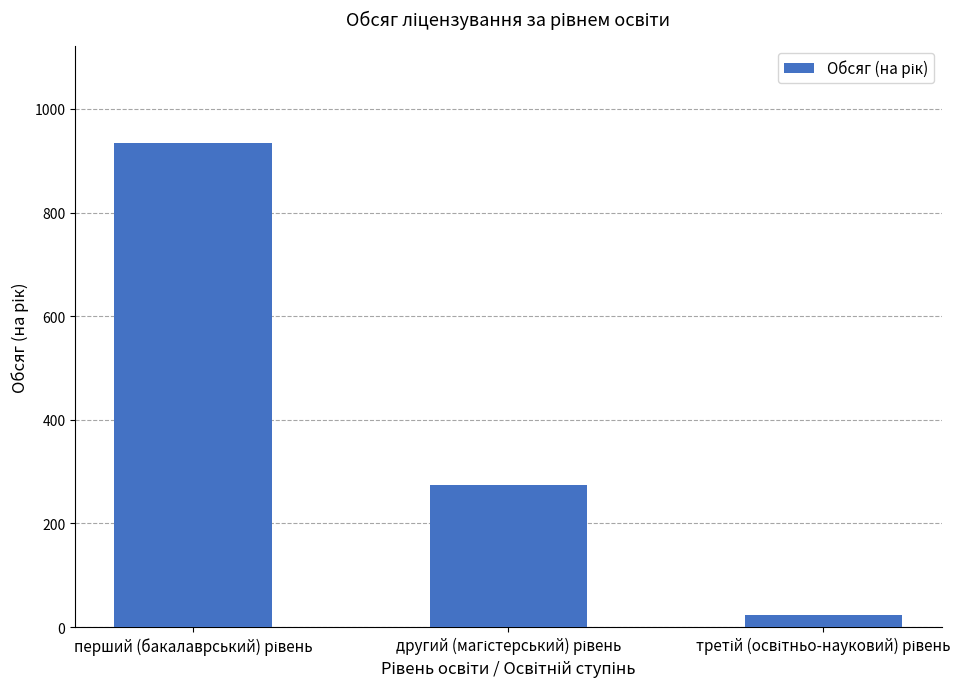

How many values are below 275?

1